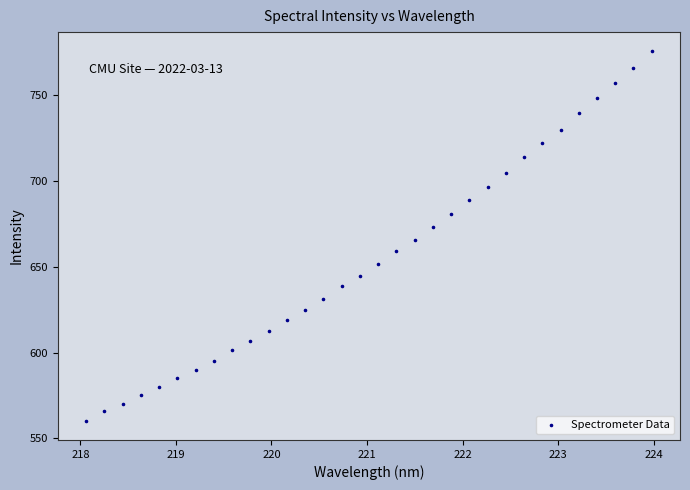

What is the range of Y values (max minus min)?

216.4